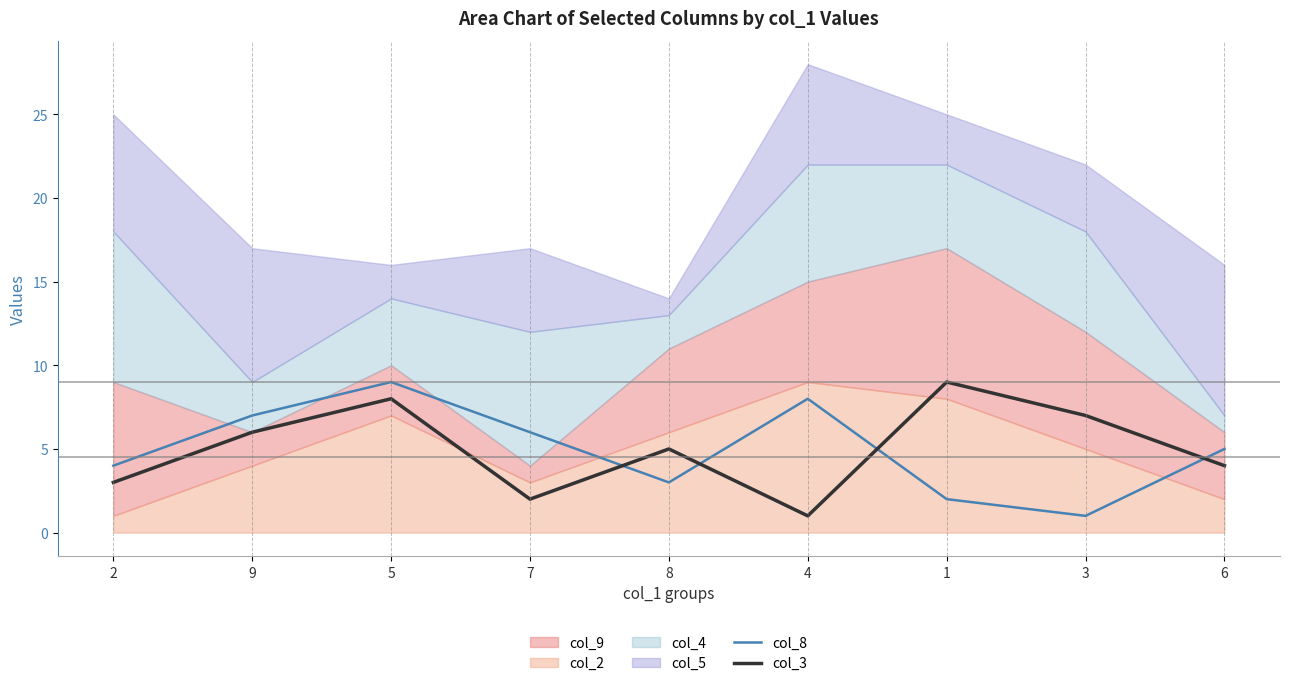

How many data points in col_3 are less than 5?

4